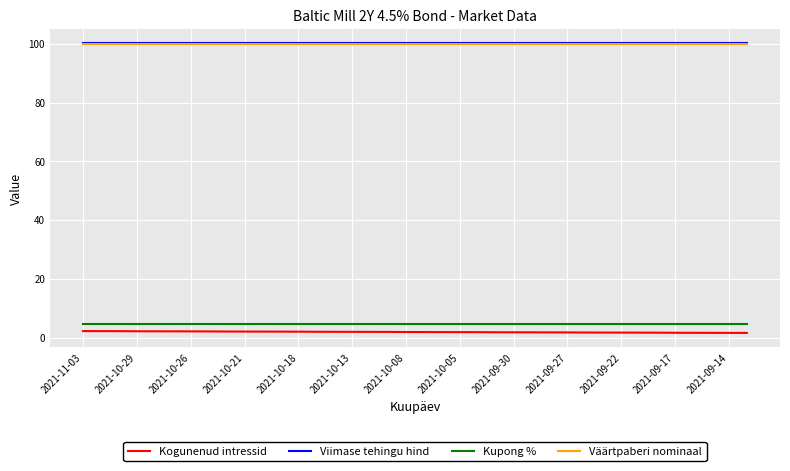

True or false: Kupong % and Väärtpaberi nominaal cross at least once.

False